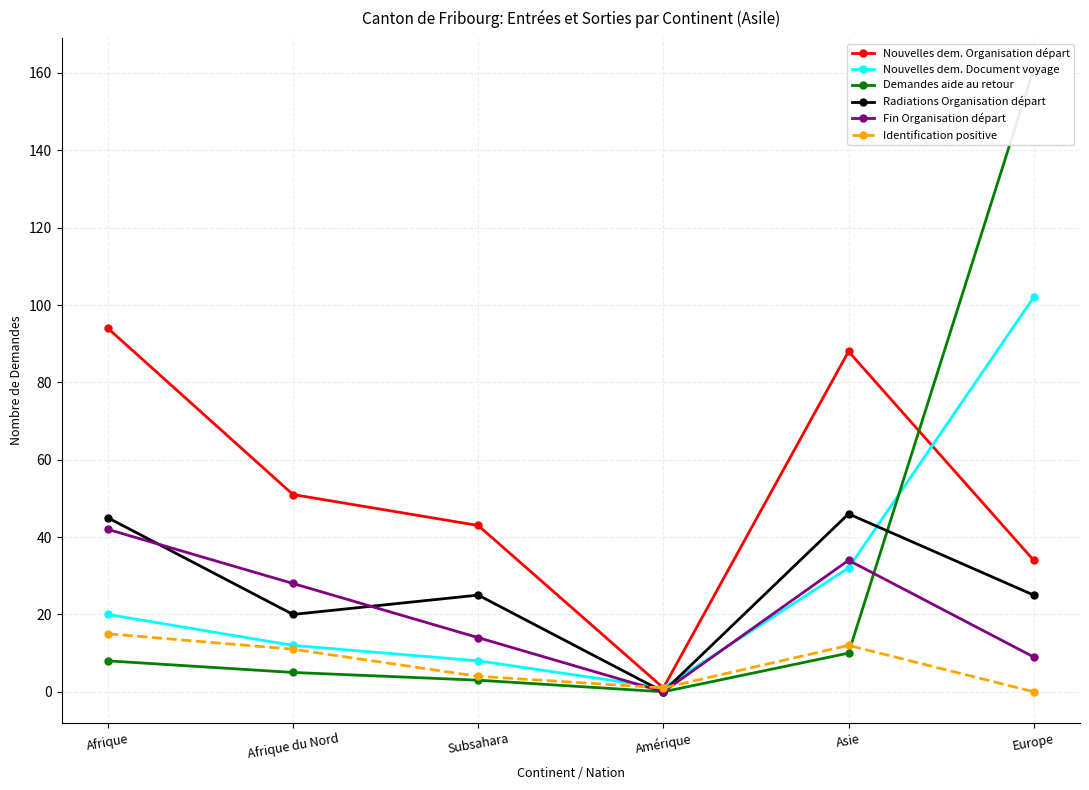

What is the difference between the second highest and second lowest values in the Radiations Organisation départ series?

25